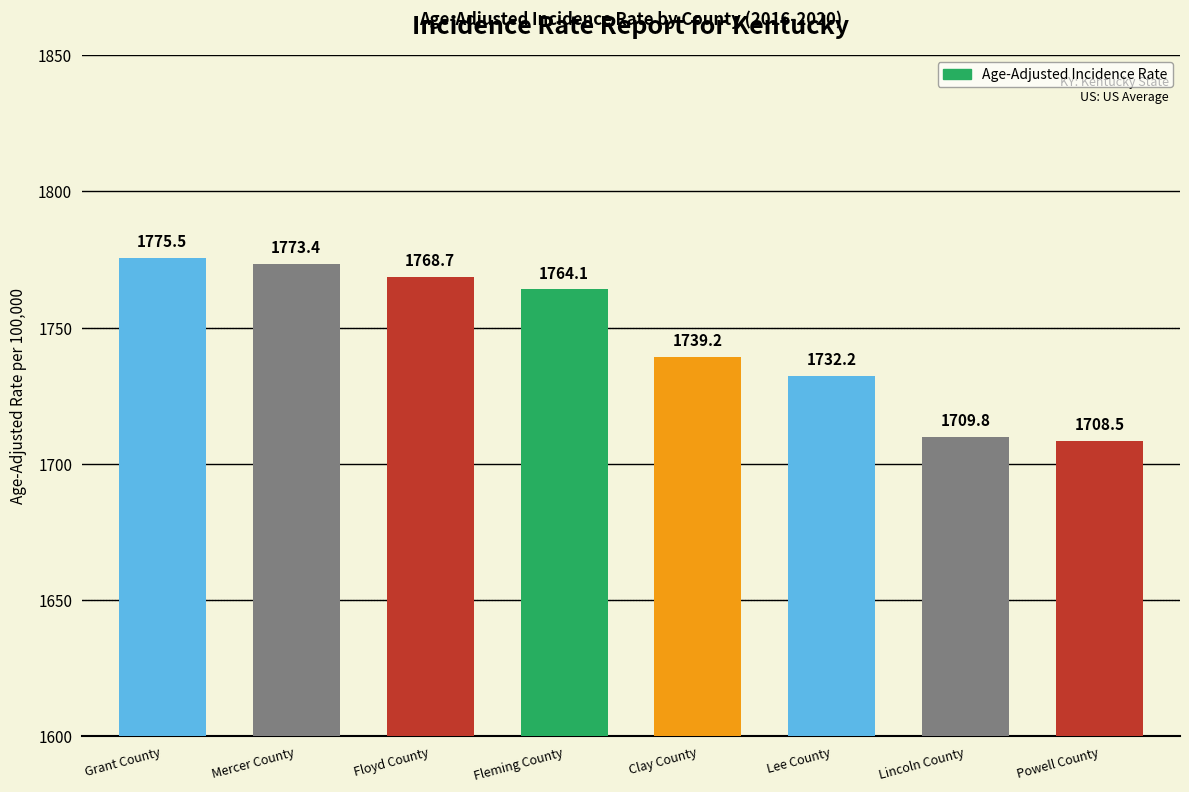

List the labels in order of value, smallest first.

Powell County, Lincoln County, Lee County, Clay County, Fleming County, Floyd County, Mercer County, Grant County